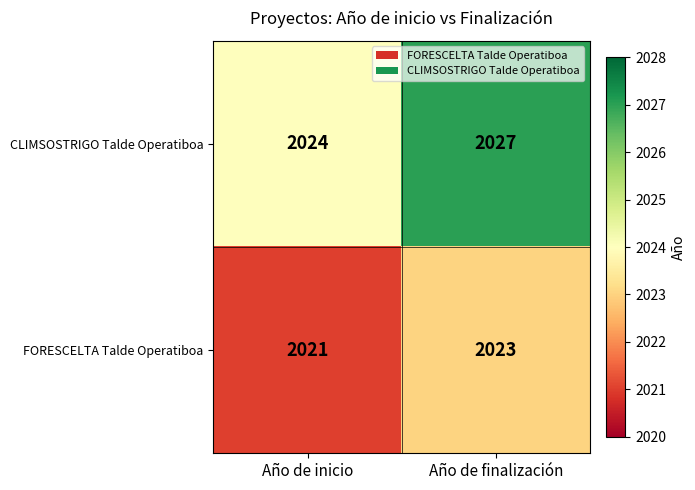

What value does the FORESCELTA Talde Operatiboa series have at Año de inicio?

2021